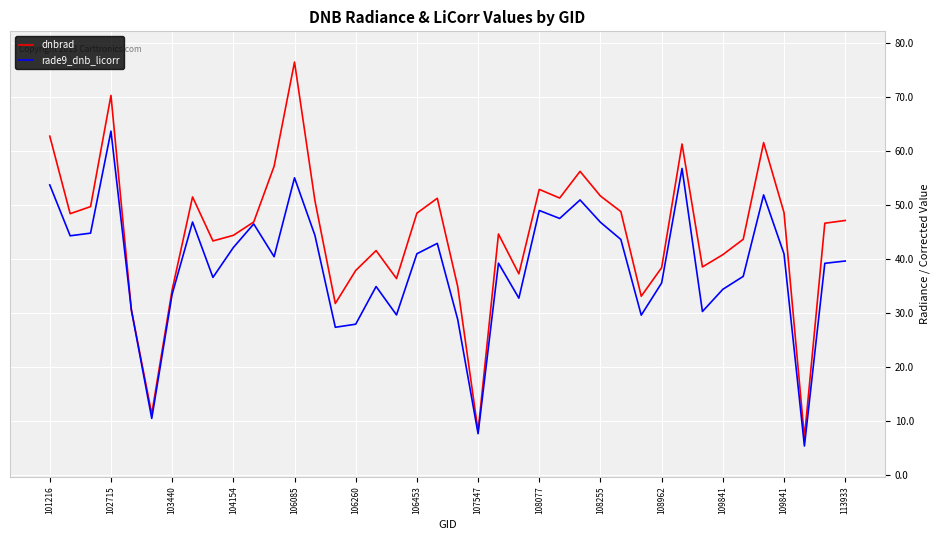

How many interior local valleys does the rade9_dnb_licorr series have?

12